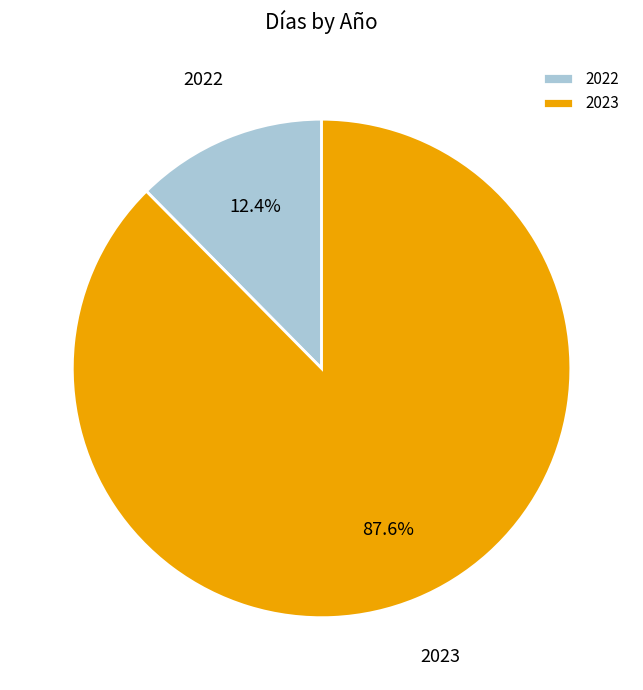

To the nearest percent, what is the difference between the largest and smallest slice percentages?

75%